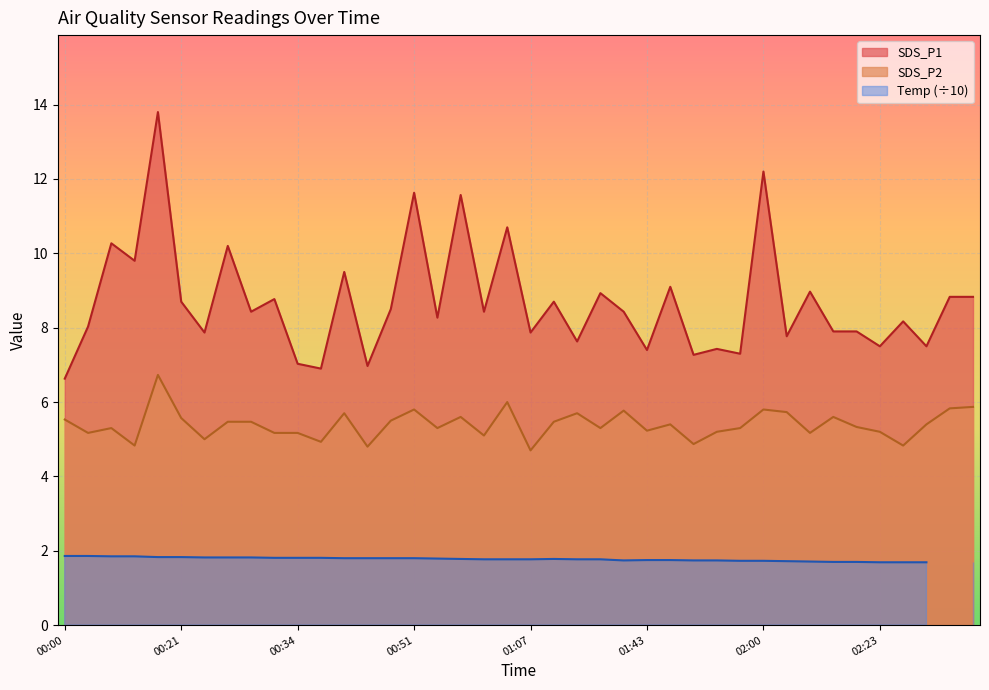

True or false: SDS_P1 has a value of 11.2 at 01:43.

False